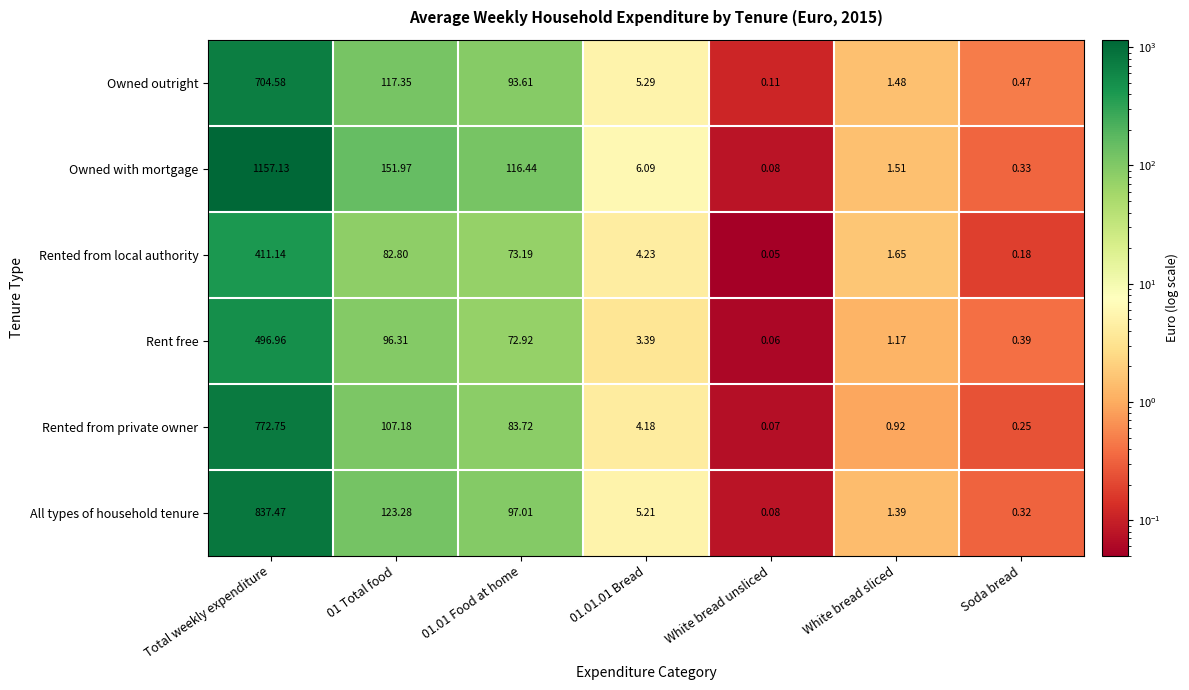

How many distinct data groups are displayed?

6